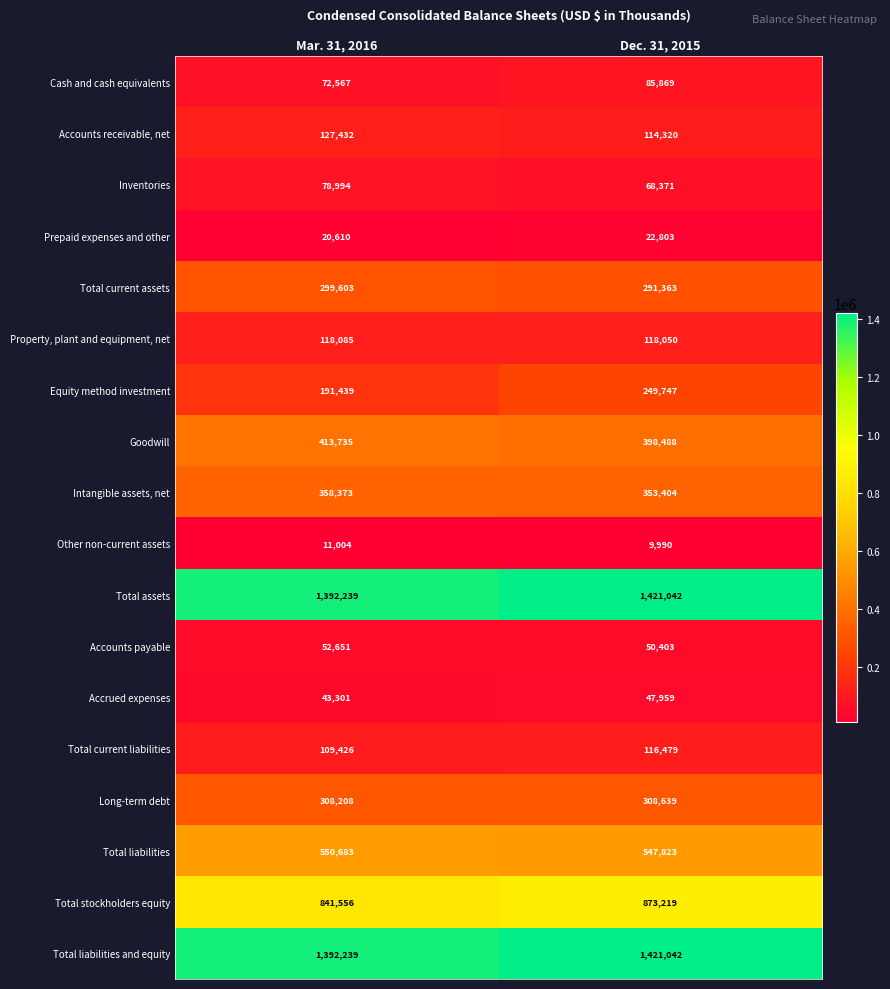

How many series are shown in this chart?

18